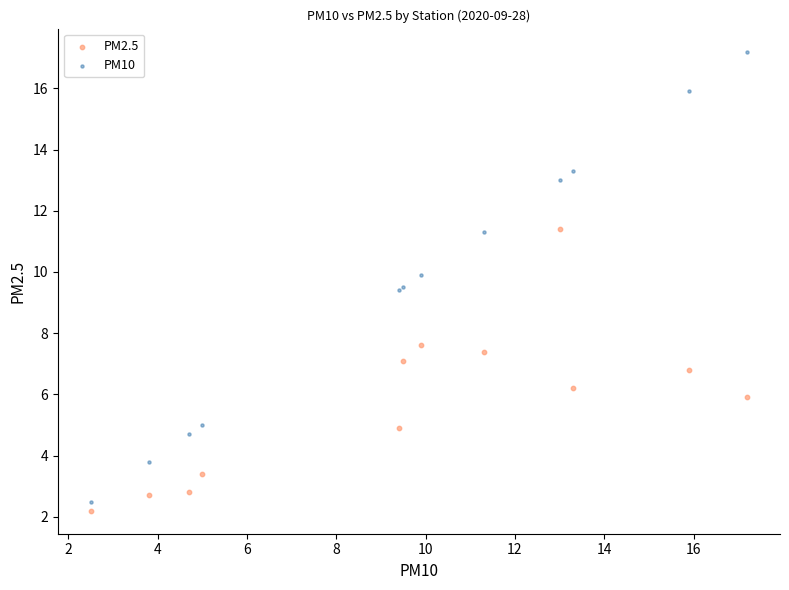

Which series has the largest Y range (max minus min)?

PM10